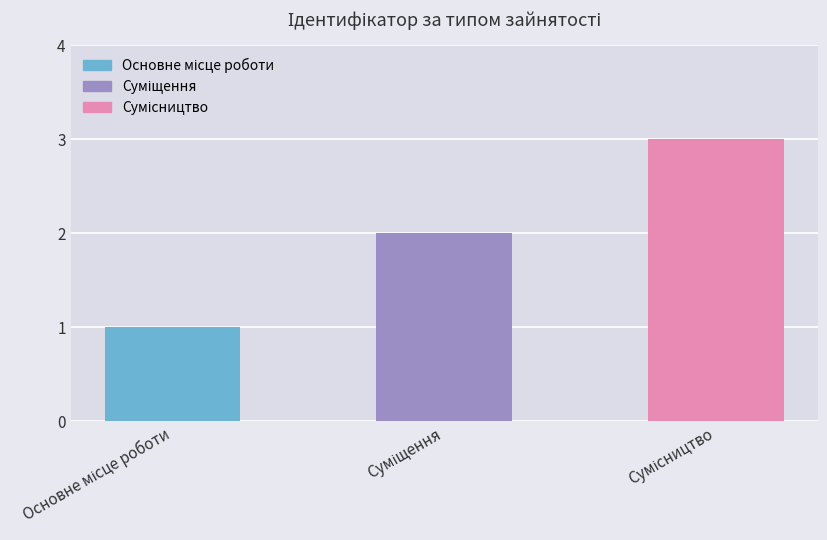

How many bars are there in total?

3